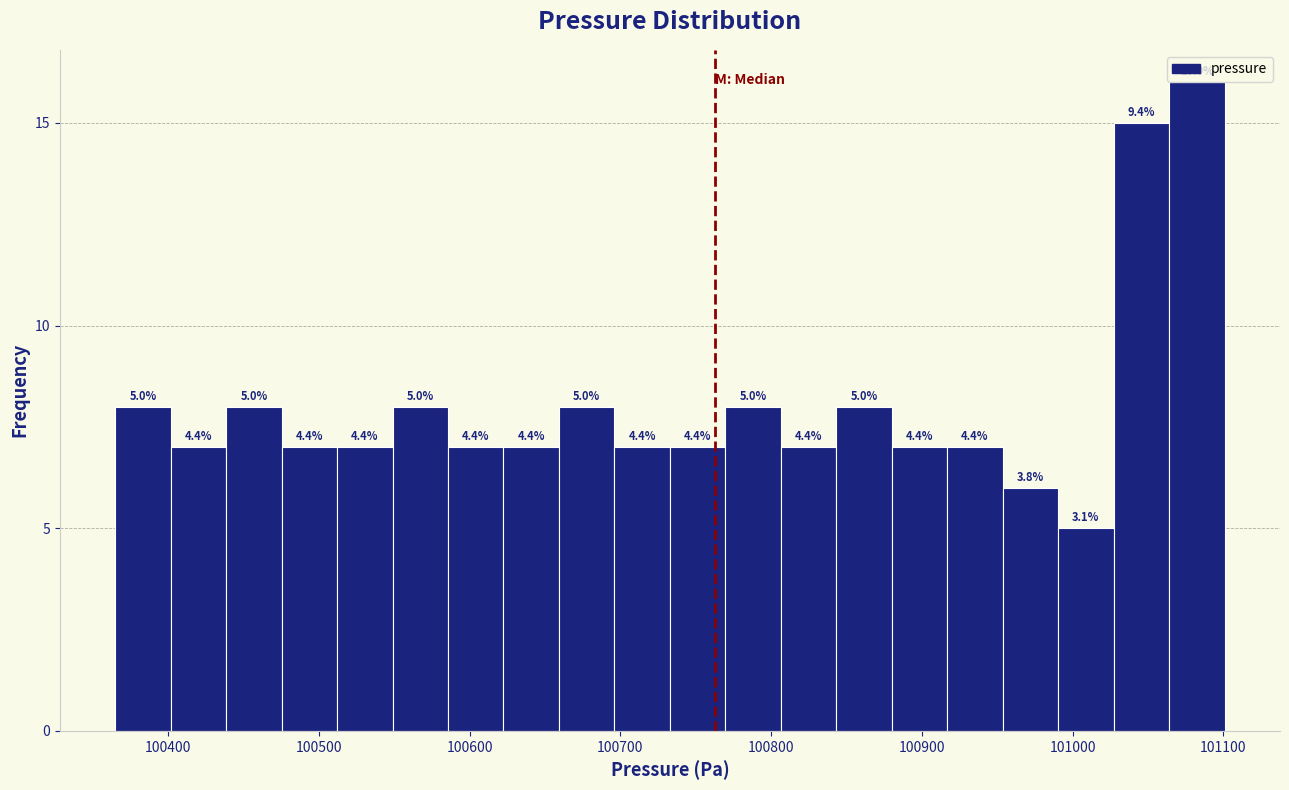

Around what value on the x-axis is the tallest bar? Give the approximate position of its centre, as read against the axis.

101080